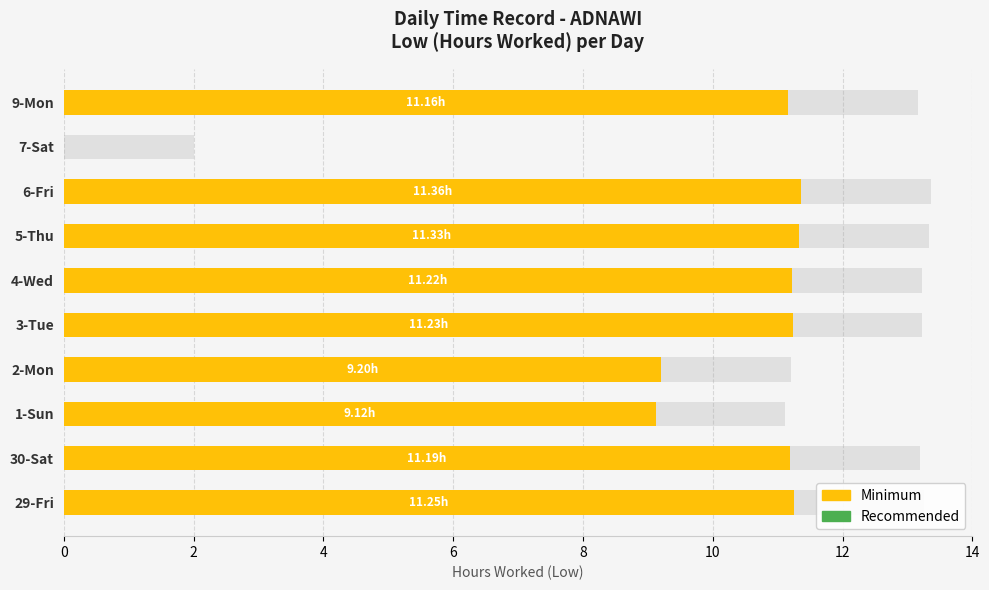

The value of Minimum at 30-Sat is 6.5. True or false?

False